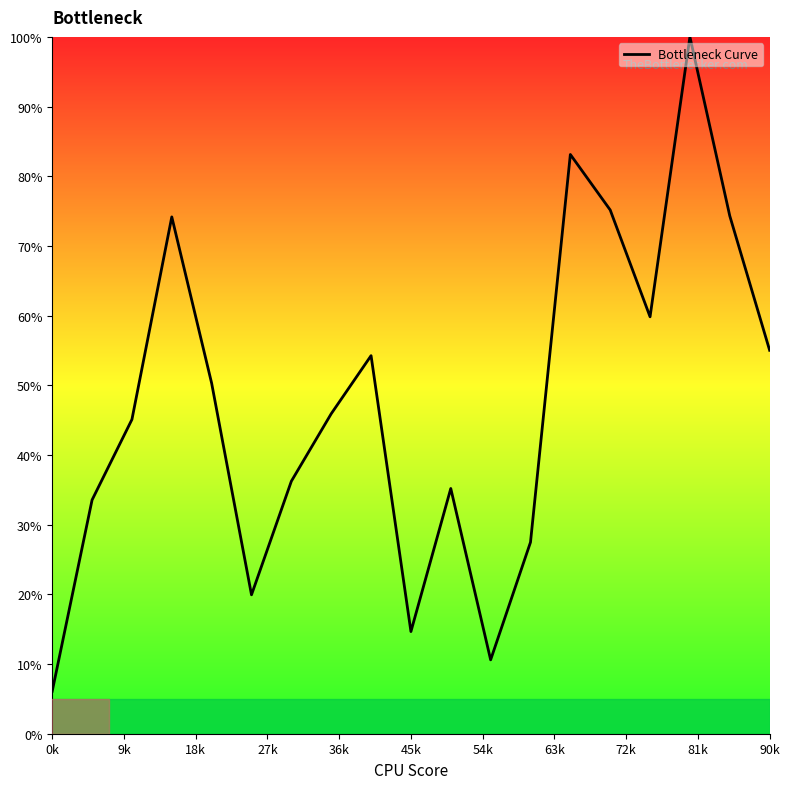

What is the minimum value shown in the chart?

6.1